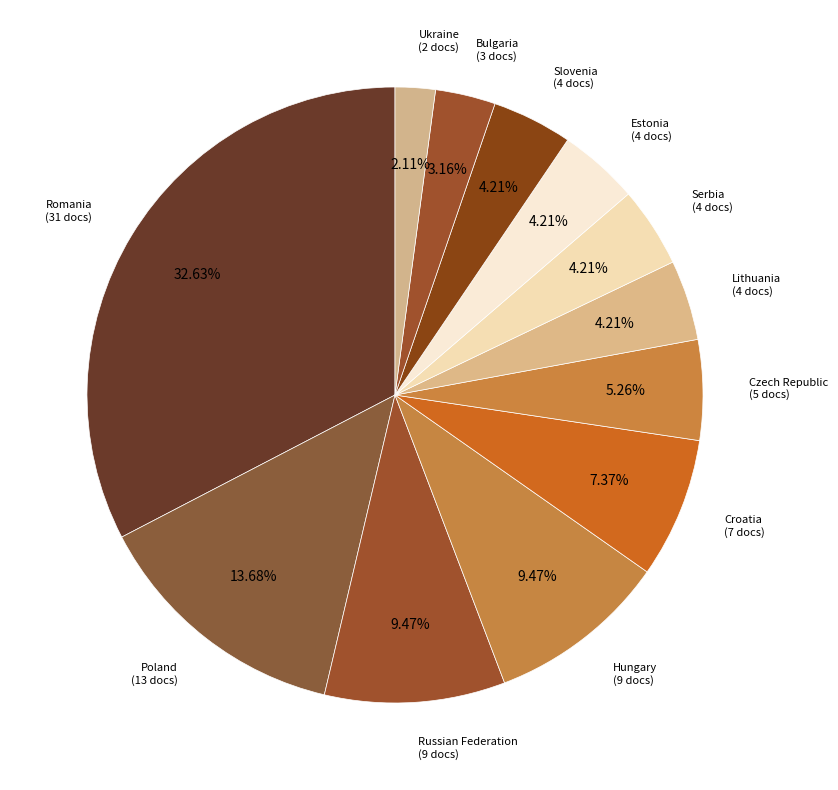

Is there any slice that represents more than half of the pie?

No